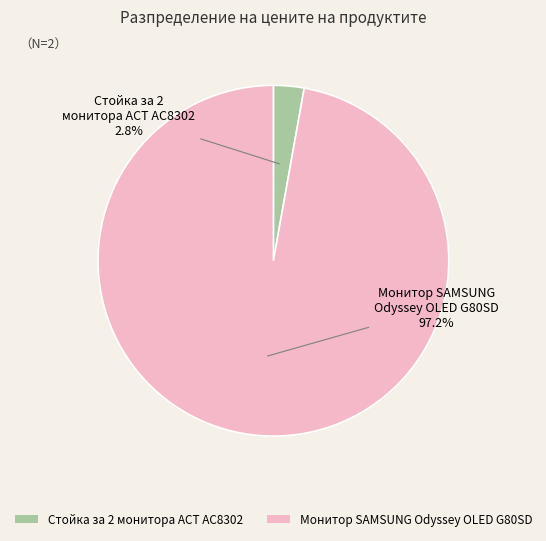

Count the number of slices in the pie.

2